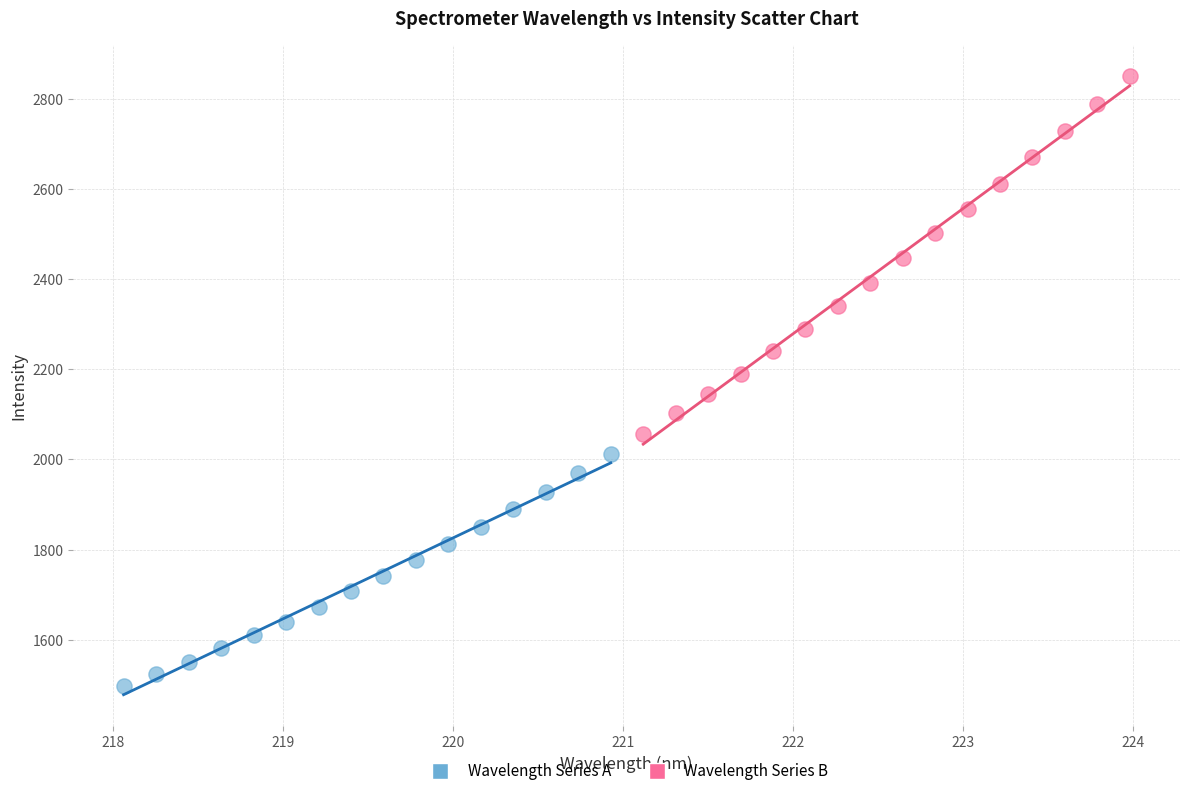

What are all the series names shown in the legend?

Wavelength Series A, Wavelength Series B